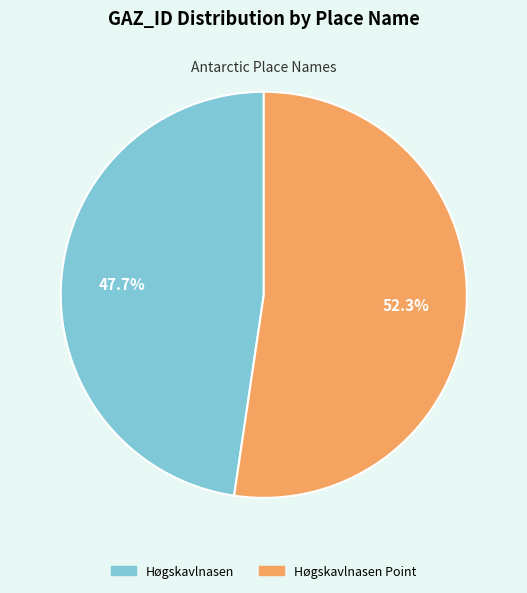

True or false: Høgskavlnasen accounts for 40% of the total.

False